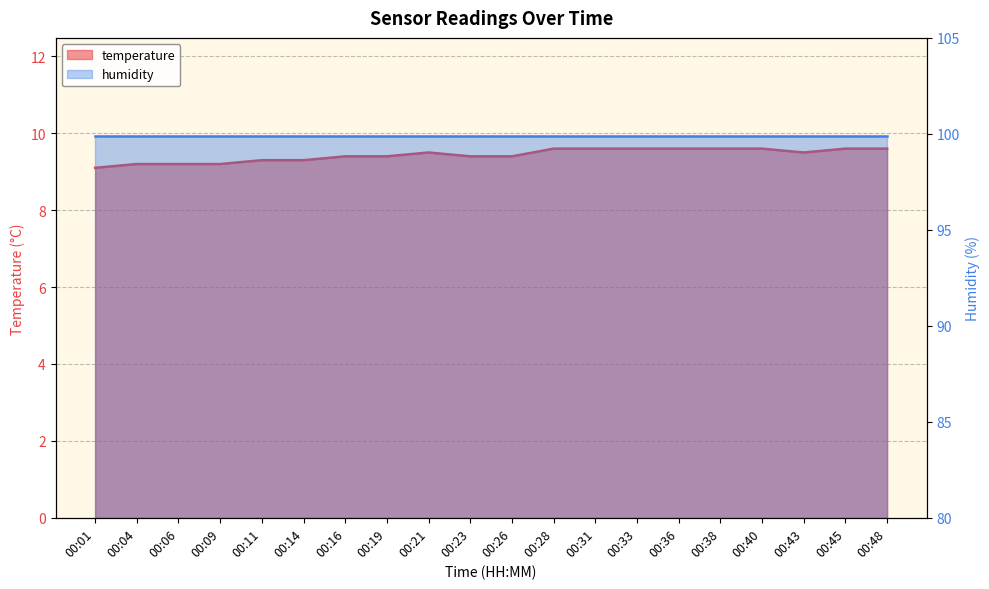

What is the difference between the second highest and minimum values?

0.5